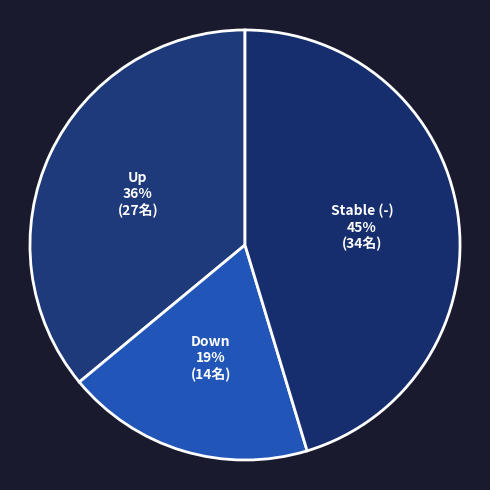

Rank the categories by value from lowest to highest.

Down, Up, Stable (-)